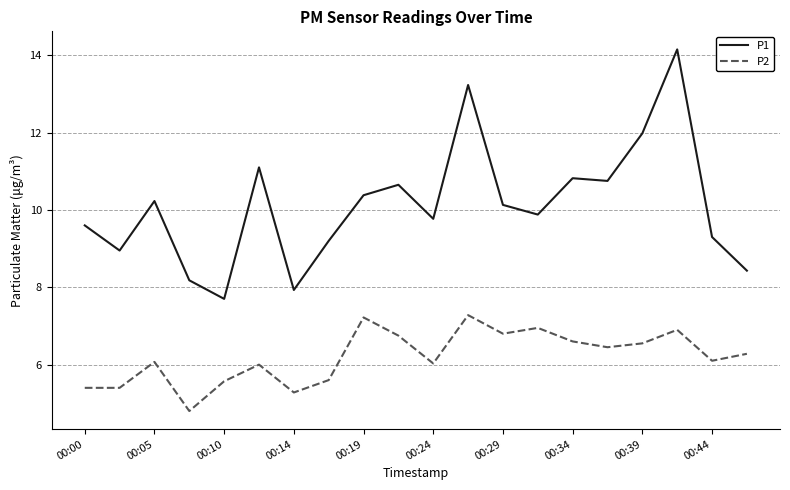

Which series has the largest total across all categories?

P1